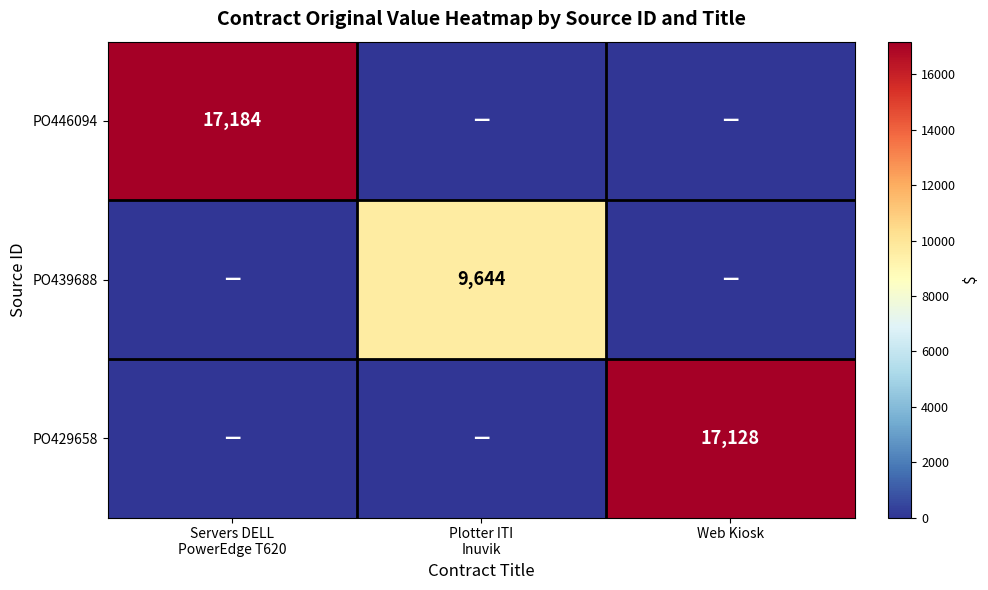

The value of PO429658 at Web Kiosk is 11665. True or false?

False